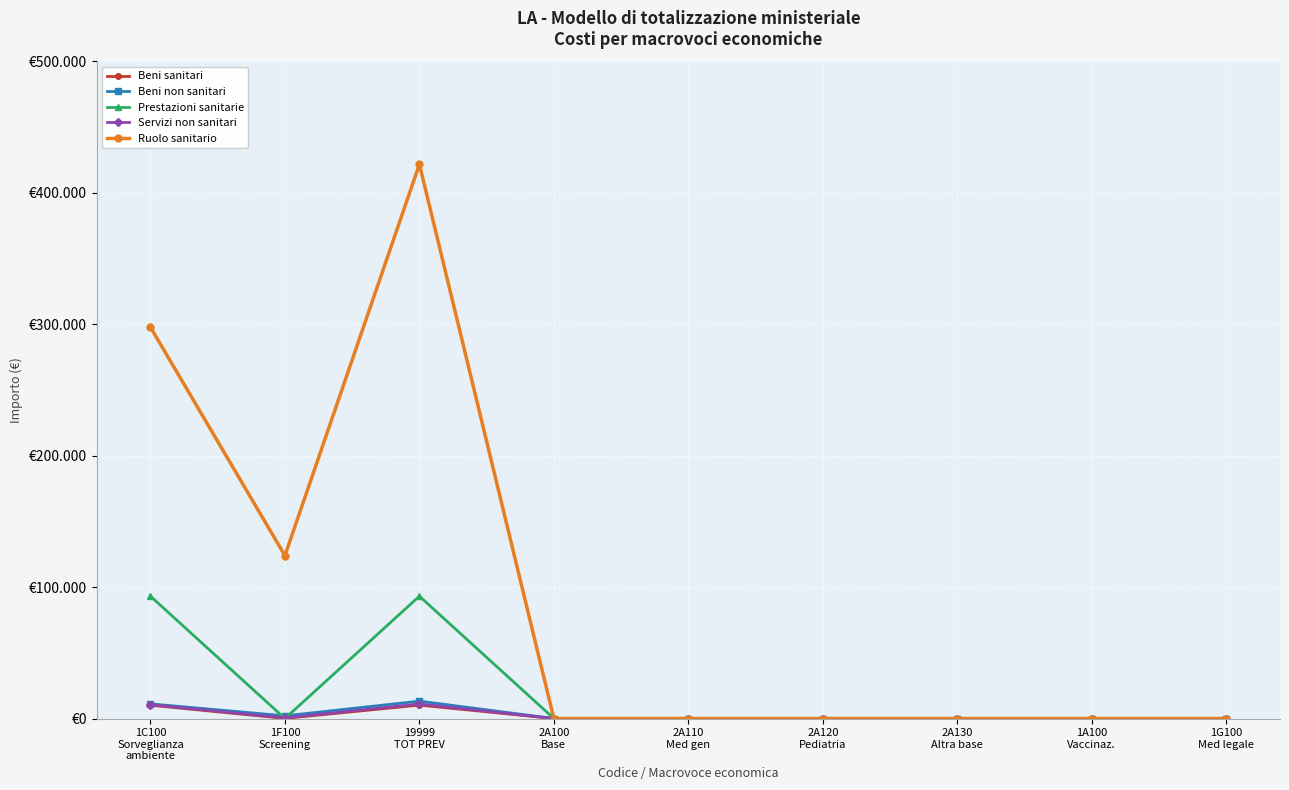

Does the chart have visible grid lines?

Yes